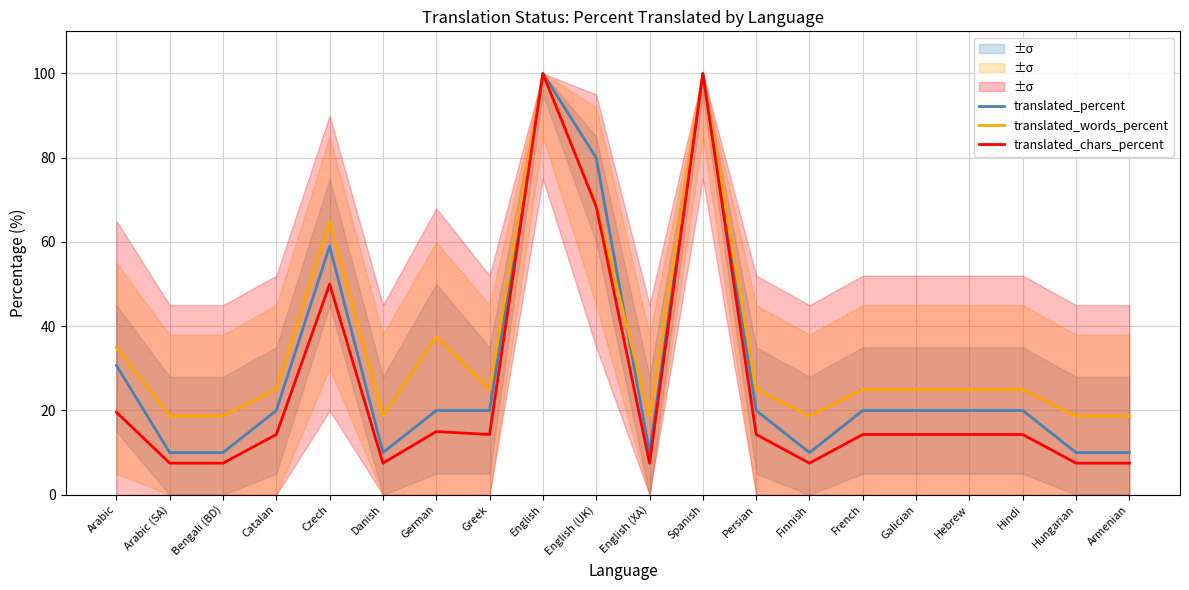

The translated_words_percent series shows 32.7 at English (XA). True or false?

False